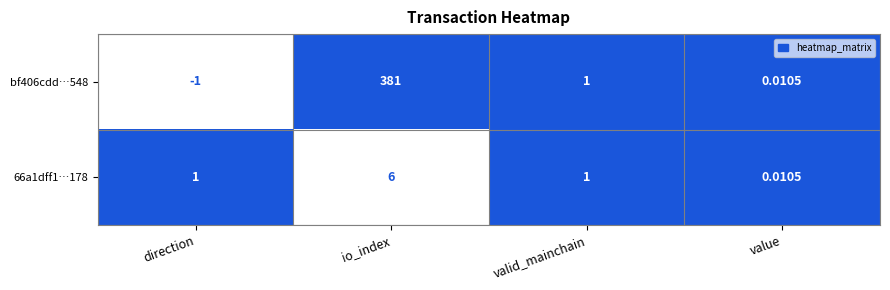

How many distinct data groups are displayed?

2